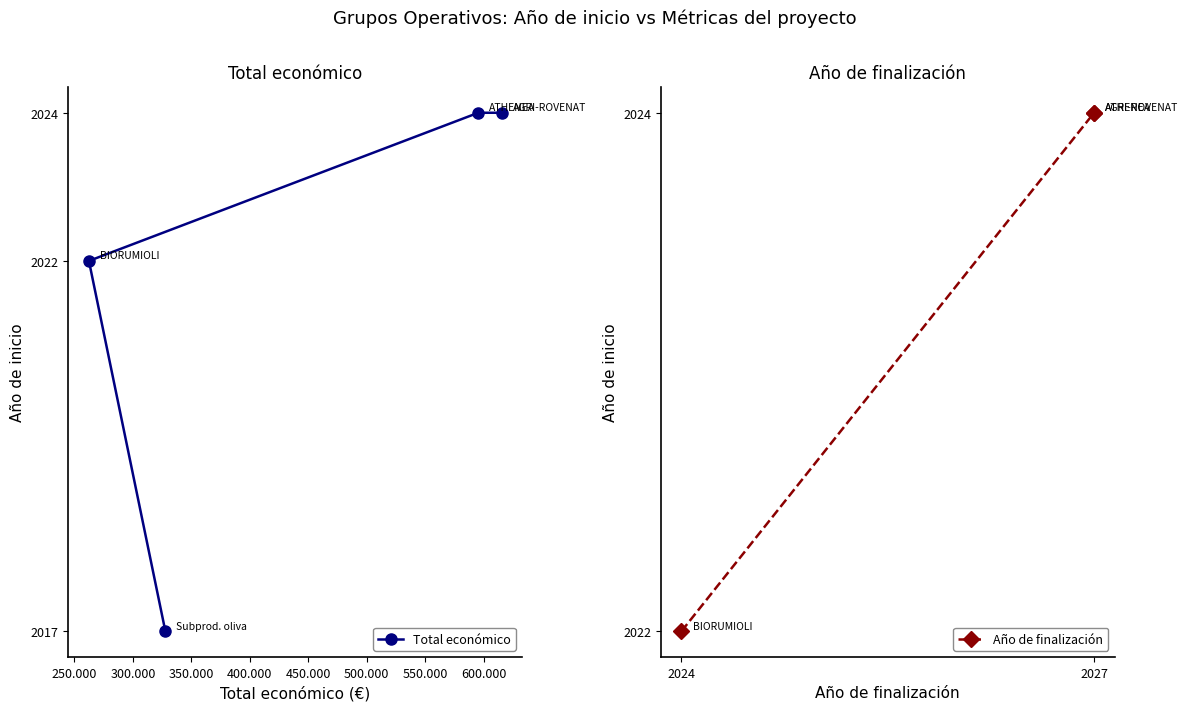

Reading right to left, extract all data points from this chart.

2017	2024	2024	2022